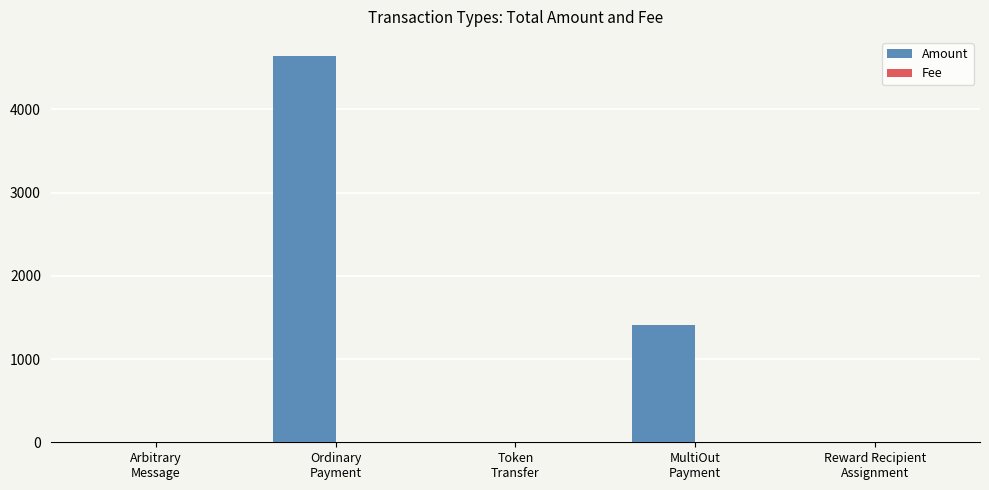

Which series has the largest total across all categories?

Amount